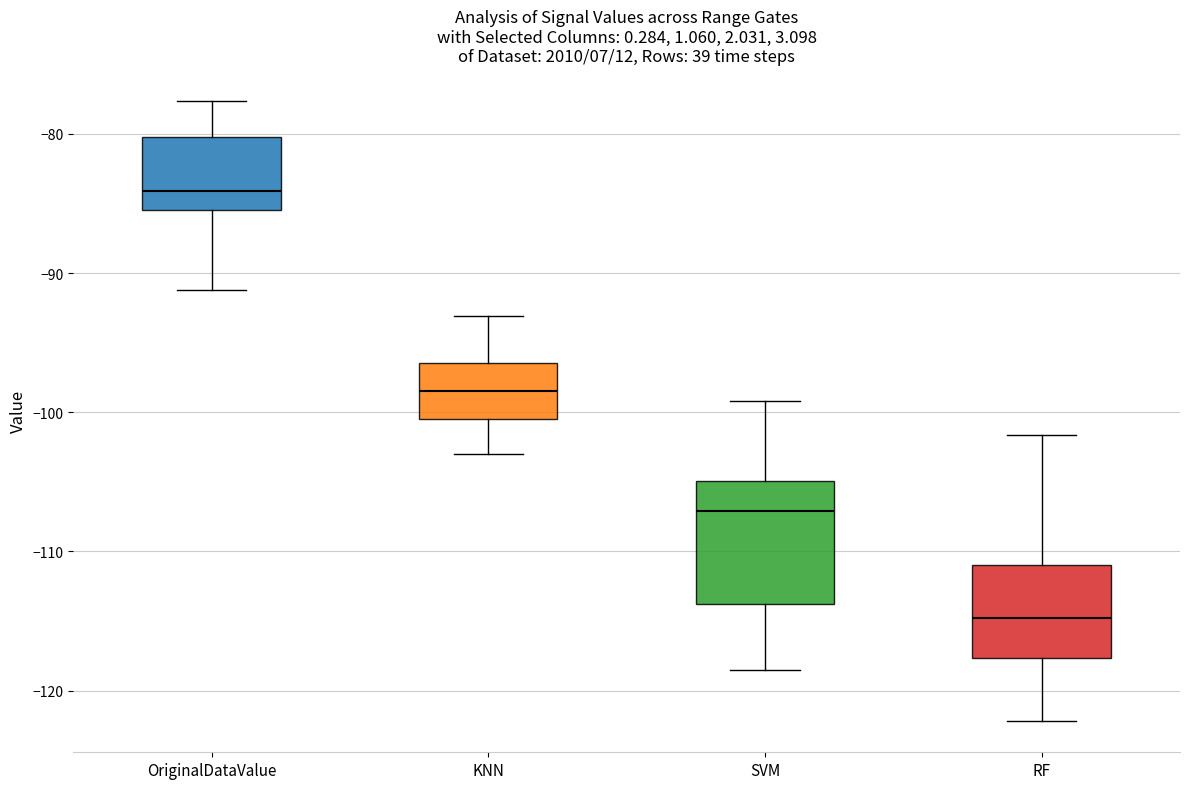

Which box is the tallest, from its lower edge to its upper edge?

SVM